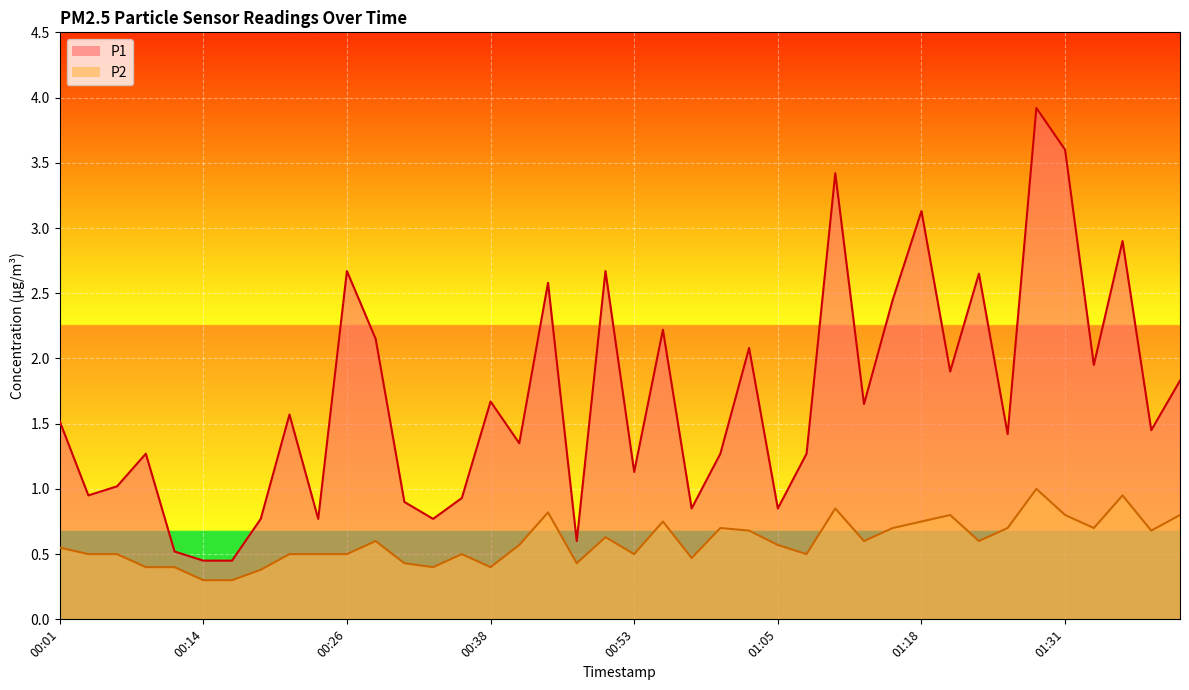

At which category is the sum across all series the highest?

01:28